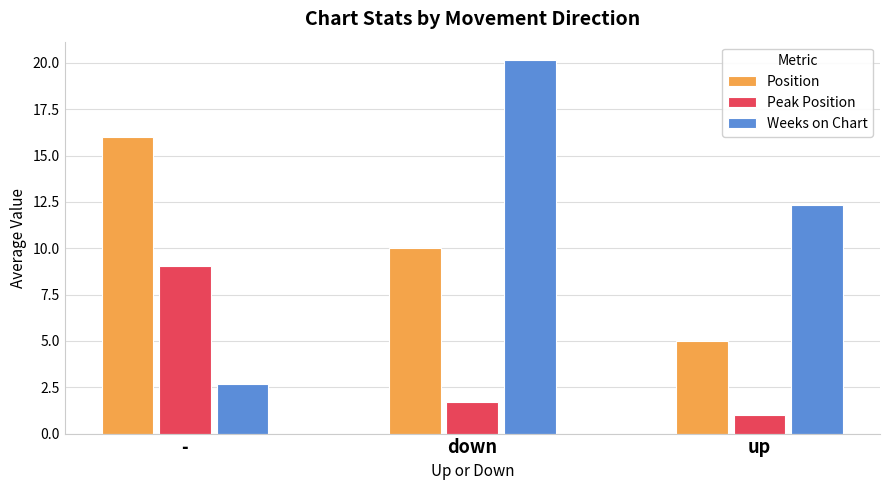

What is the difference between the maximum and second lowest values in the Weeks on Chart series?

7.8